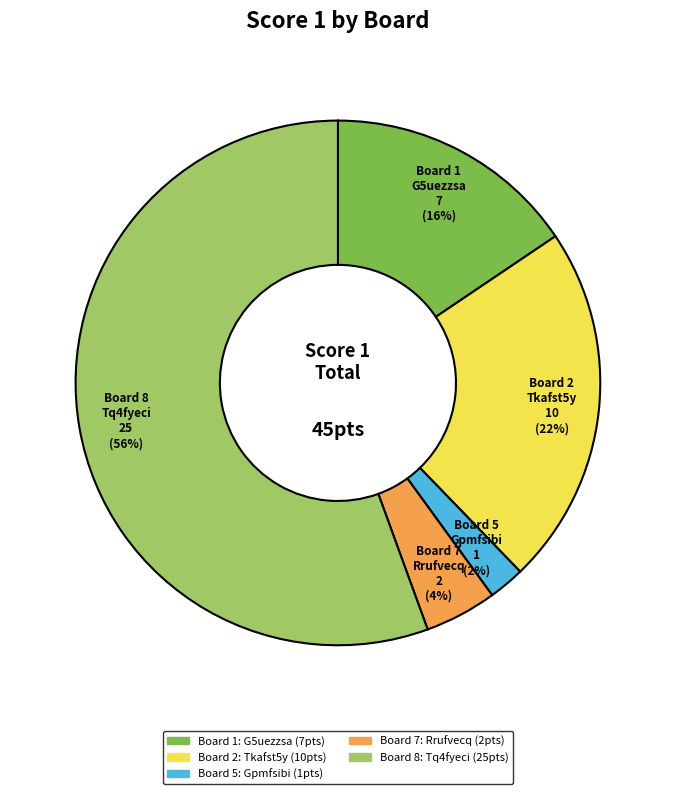

To the nearest percent, what is the average slice percentage?

20%